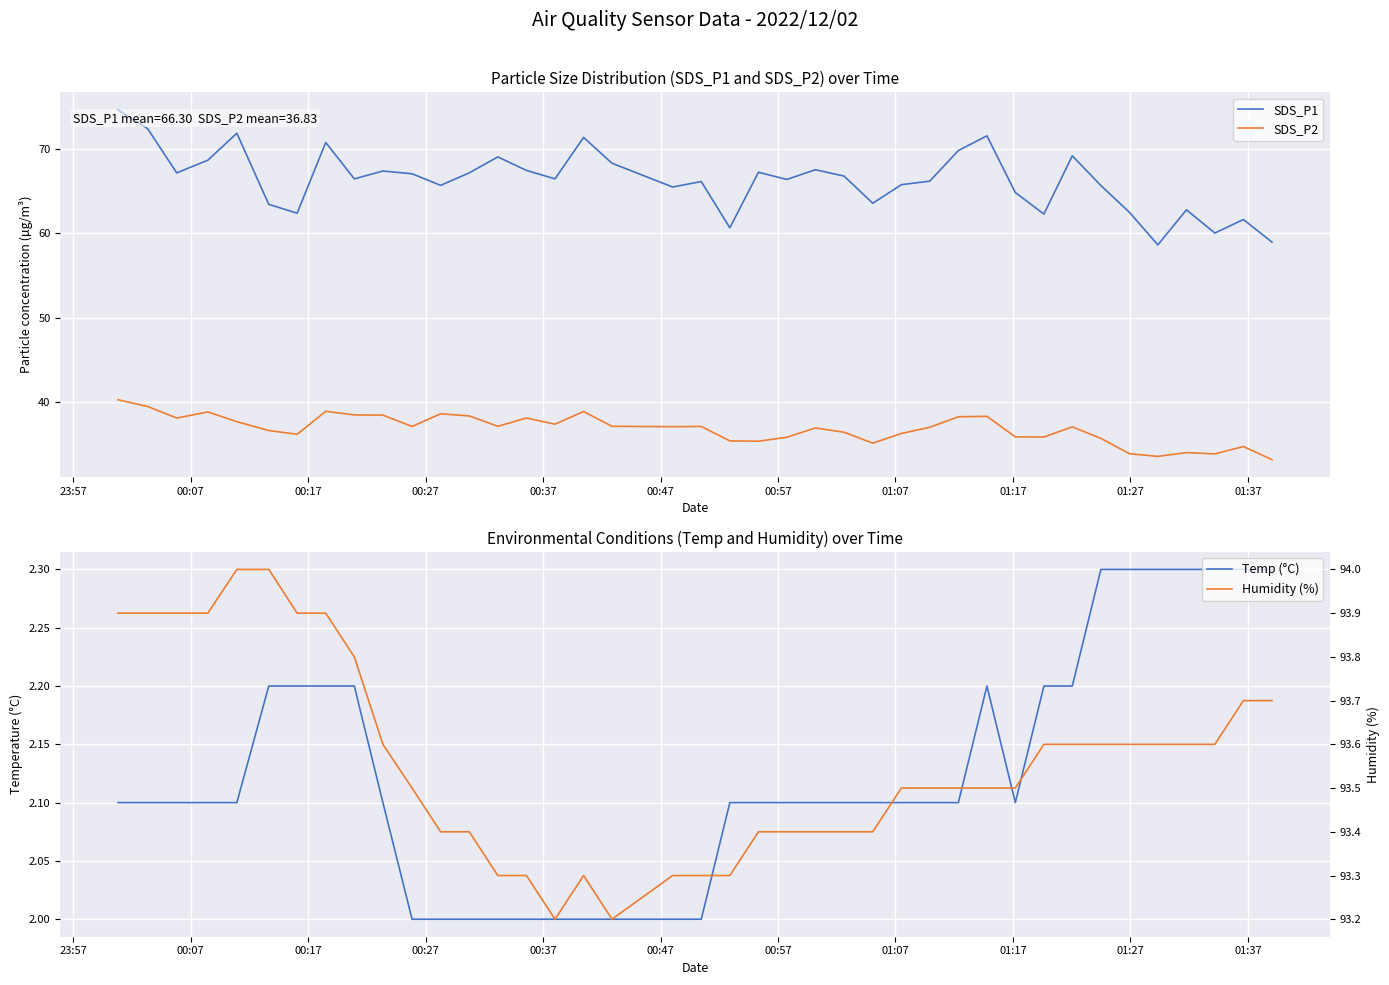

True or false: SDS_P2 and SDS_P1 cross at least once.

False